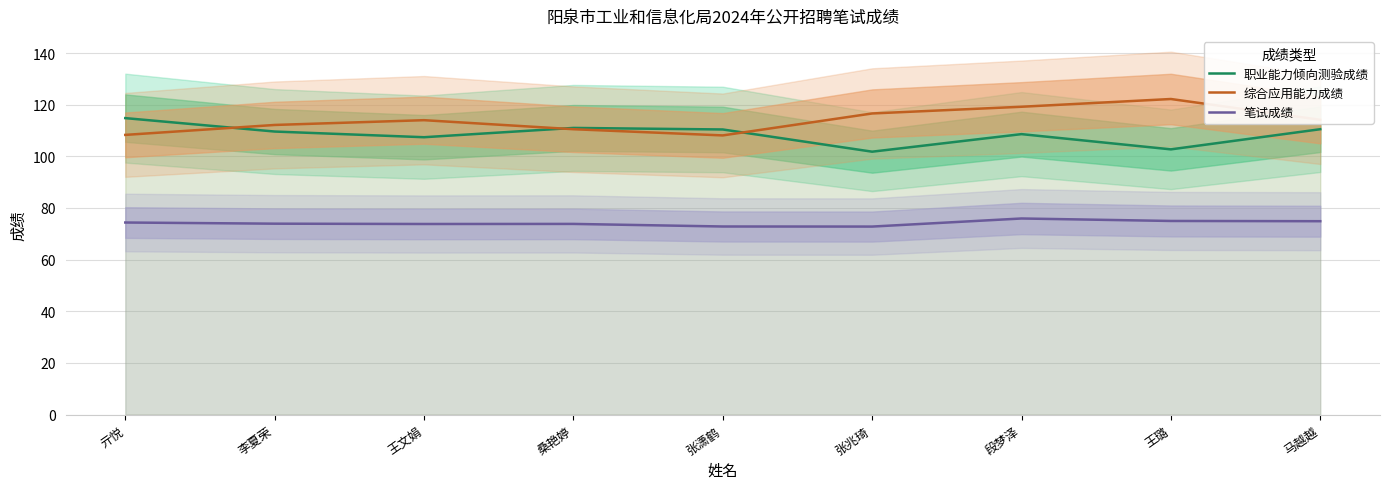

Reading right to left, list all the values displayed in this chart.

职业能力倾向测验成绩: 马越越=110.5	王璐=102.7	段梦泽=108.6	张兆琦=101.8	张潇鹤=110.4	桑艳婷=111.0	王文娟=107.4	李夏荣=109.6	亓悦=114.8
综合应用能力成绩: 马越越=114.2	王璐=122.2	段梦泽=119.2	张兆琦=116.6	张潇鹤=108.1	桑艳婷=110.5	王文娟=114.0	李夏荣=112.2	亓悦=108.3
笔试成绩: 马越越=74.9	王璐=75.0	段梦泽=75.9	张兆琦=72.8	张潇鹤=72.8	桑艳婷=73.8	王文娟=73.8	李夏荣=73.9	亓悦=74.4